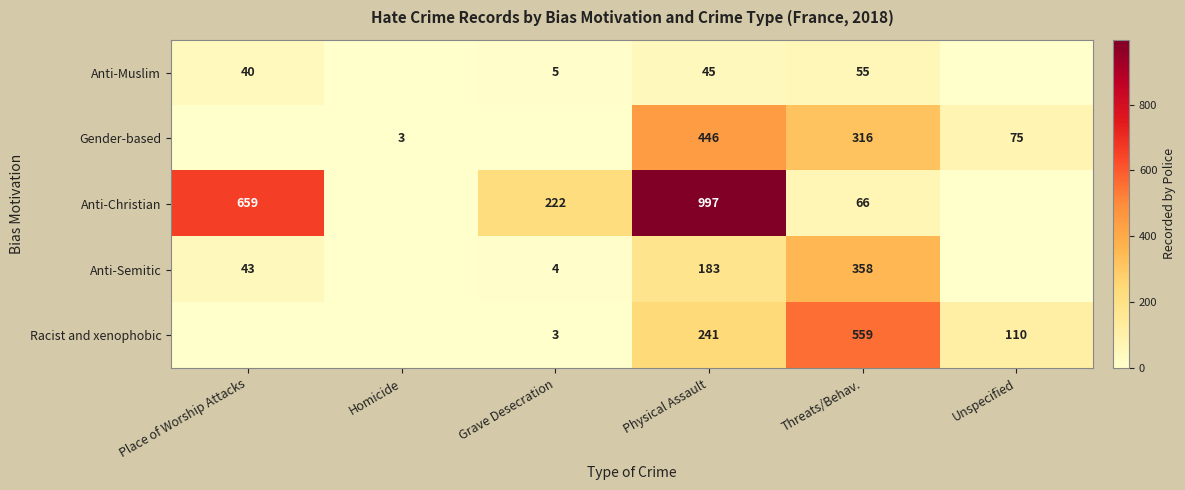

The Racist and xenophobic series shows 110 at Unspecified. True or false?

True